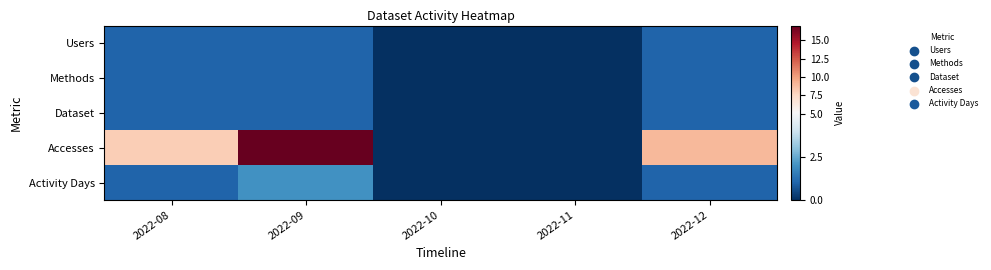

Which has a higher value, 2022-10 or 2022-12?

2022-12